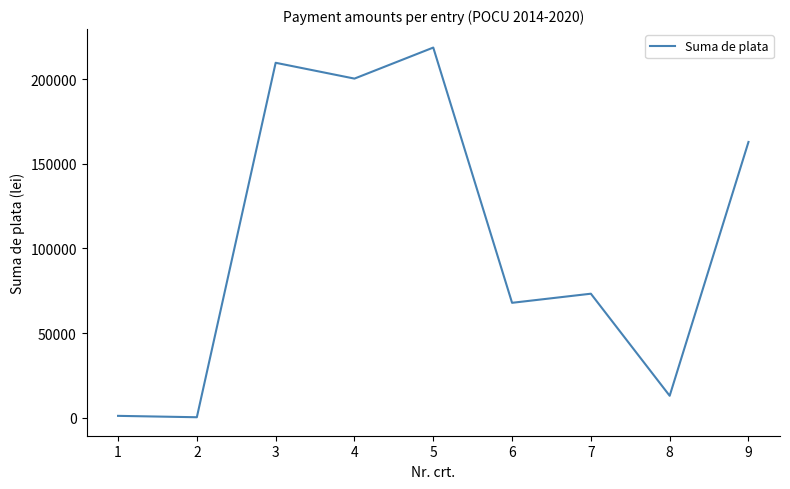

The chart shows a value of 85551.7 at 3. True or false?

False